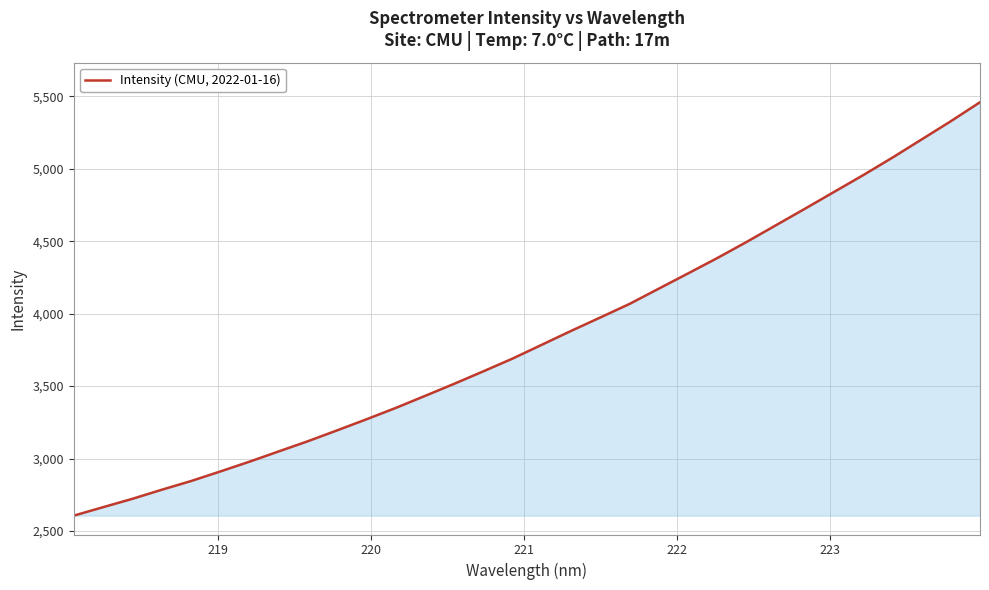

What is the difference between the maximum and minimum values?

2854.0